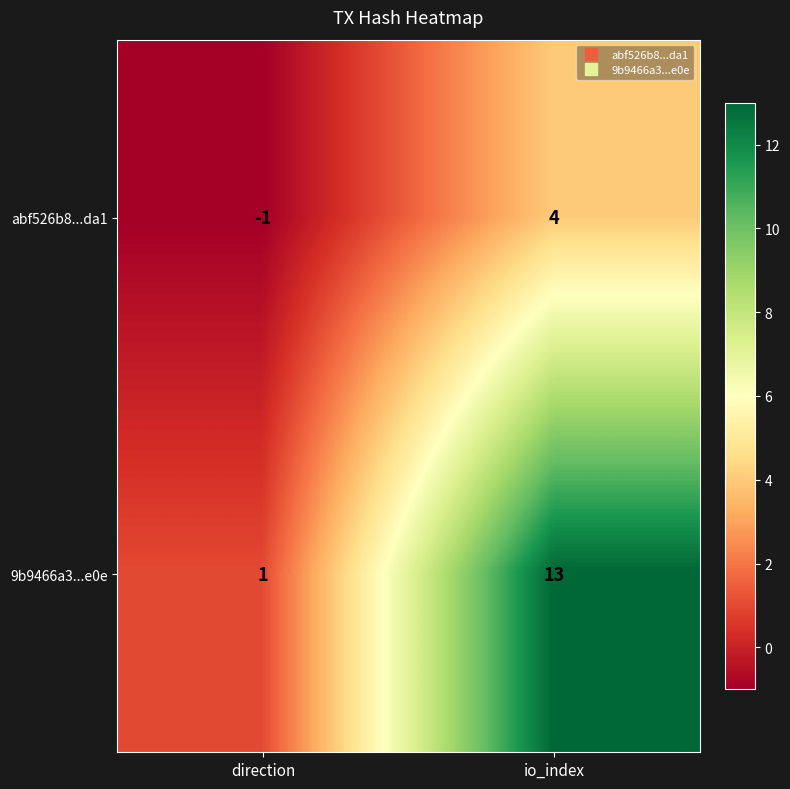

Reading left to right, what are all the values shown in this chart?

abf526b8...da1: -1	4
9b9466a3...e0e: 1	13